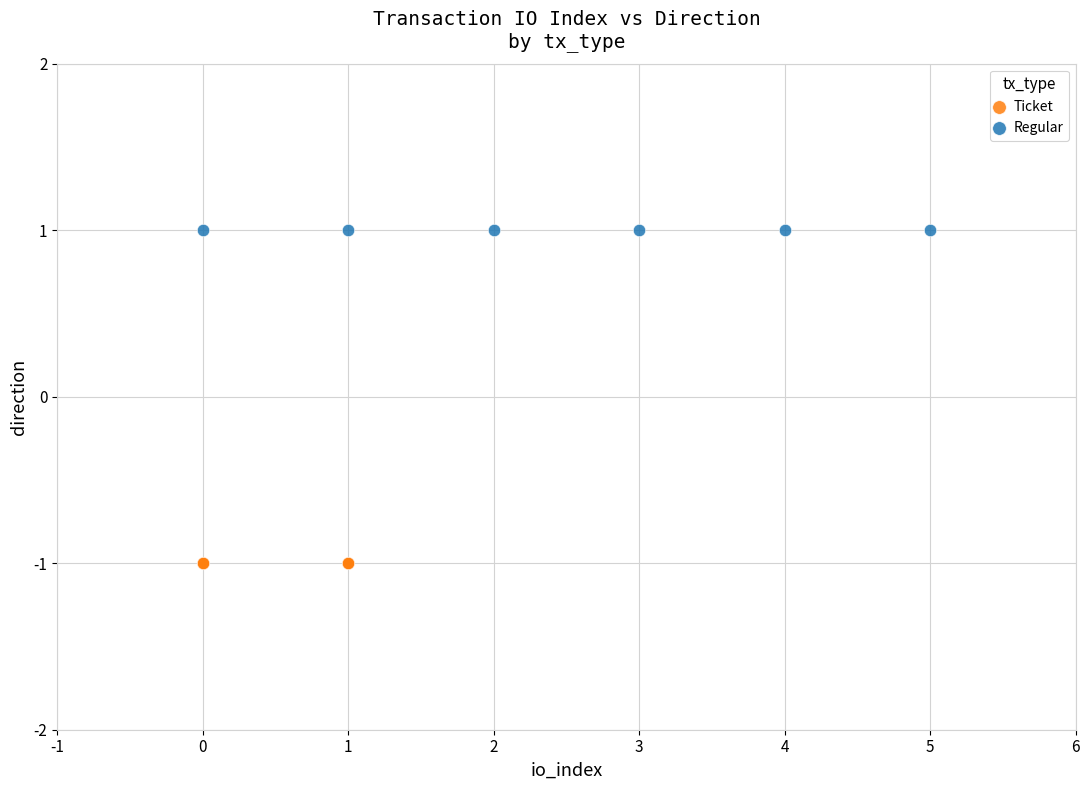

Which series reaches the minimum Y coordinate?

Ticket